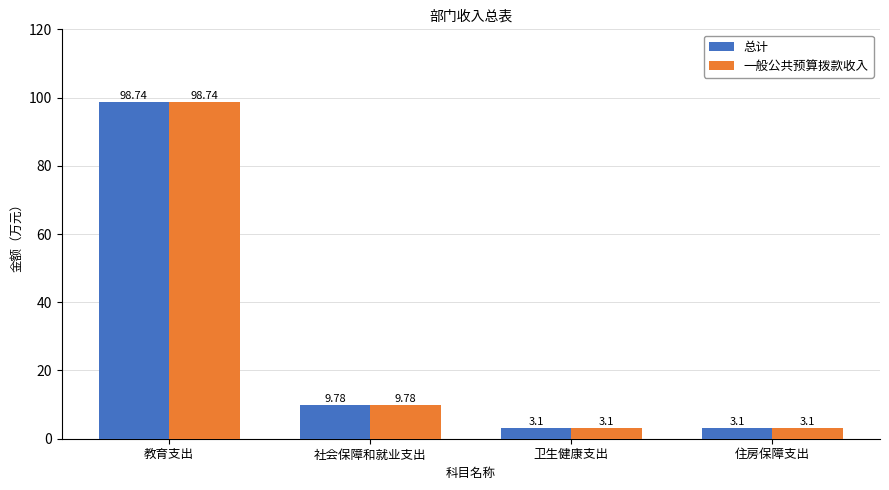

Reading left to right, what are all the values shown in this chart?

总计: 98.7	9.8	3.1	3.1
一般公共预算拨款收入: 98.7	9.8	3.1	3.1